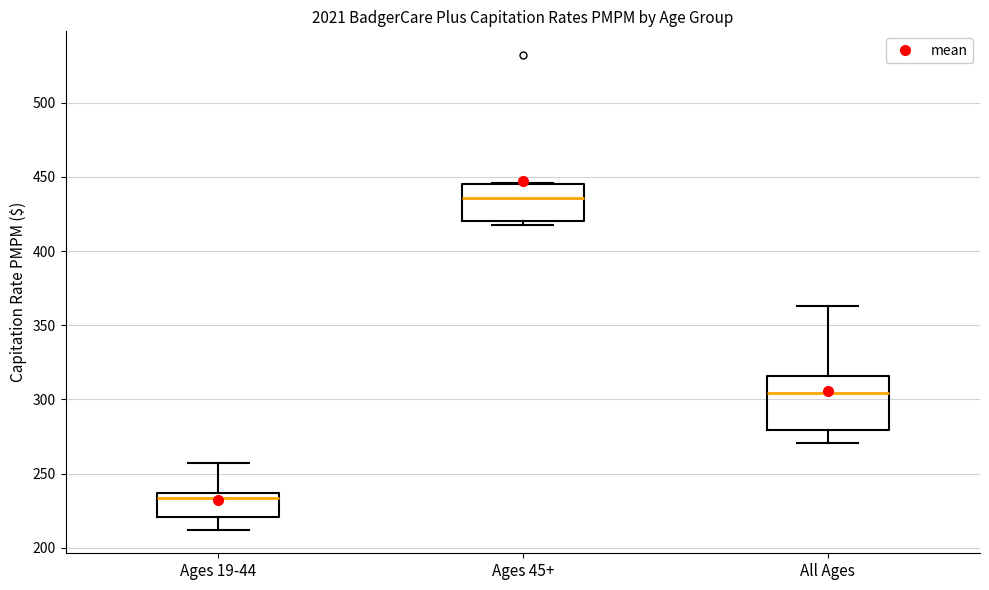

Reading left to right, read every box against the y-axis: the position of its median line, the range the box covers, and the ends of its whiskers. The values are not printed on the chart, so give them approximately, as read against the axis.

Ages 19-44: median 235 (just below the box's upper edge), box 220 to 235, whiskers 210 to 255
Ages 45+: median 435, box 420 to 445, whiskers 415 to 445
All Ages: median 305, box 280 to 315, whiskers 270 to 365